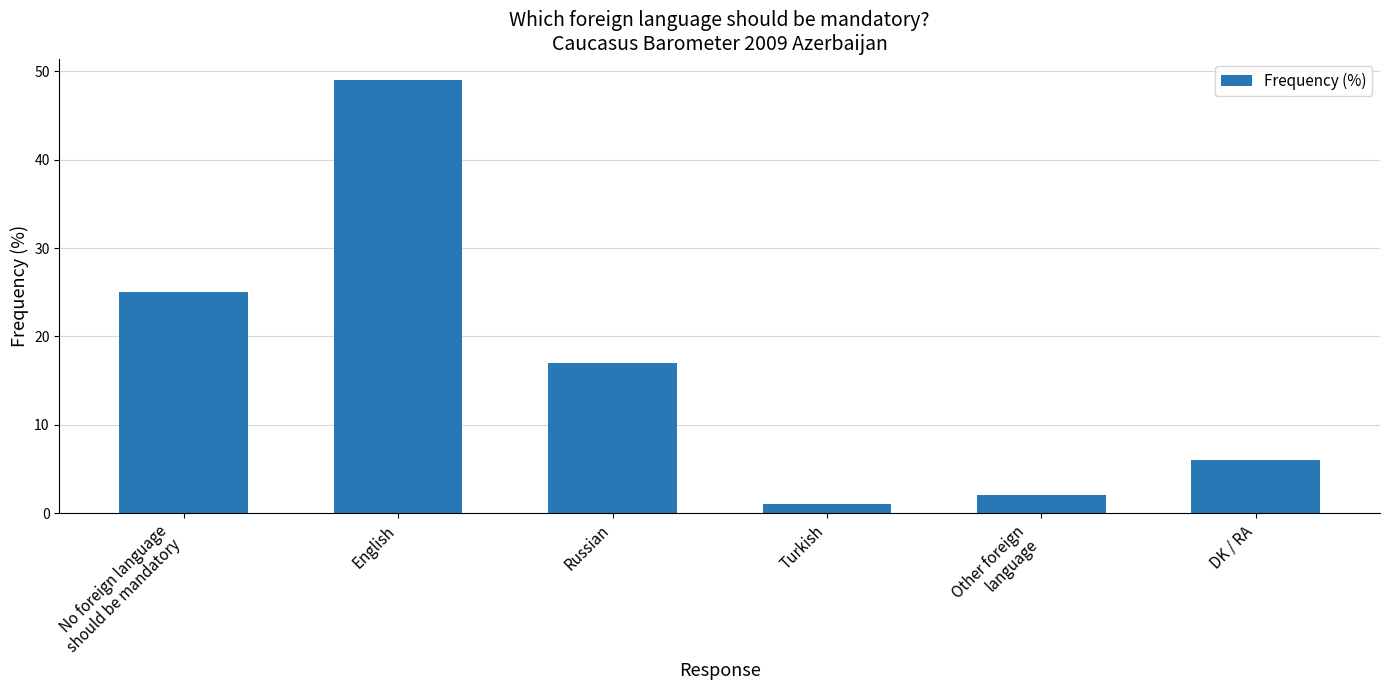

What is the sum of all values?

100